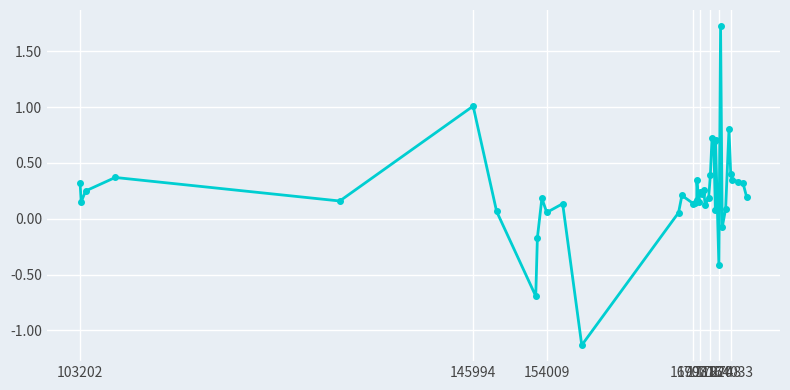

What is the difference between the maximum and second lowest values?

2.4